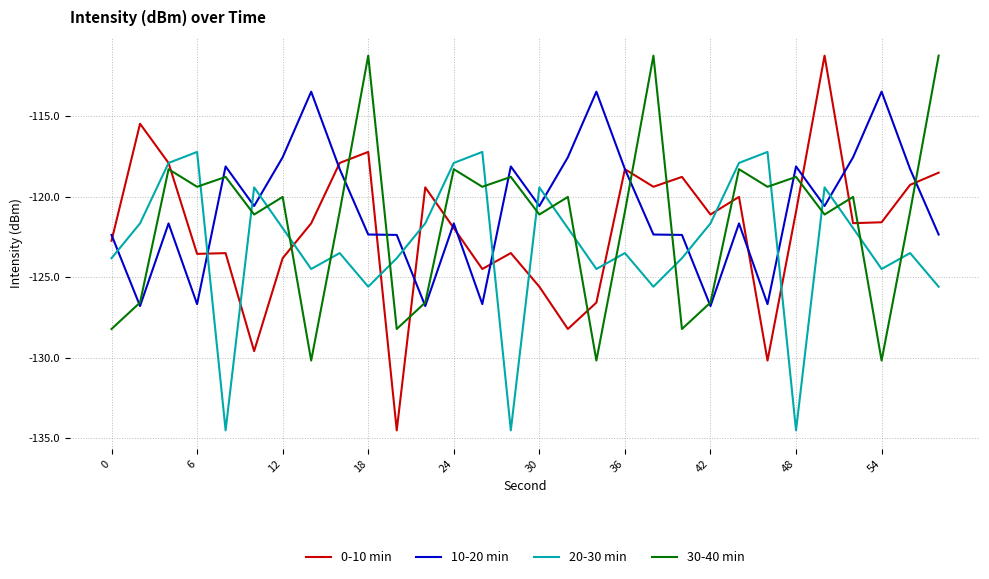

True or false: 10-20 min and 20-30 min cross at least once.

True